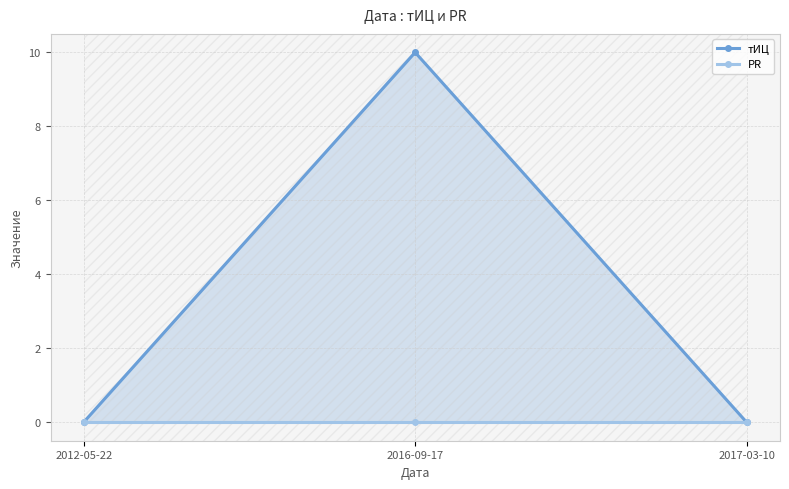

Does the chart display data point markers on the line(s)?

Yes